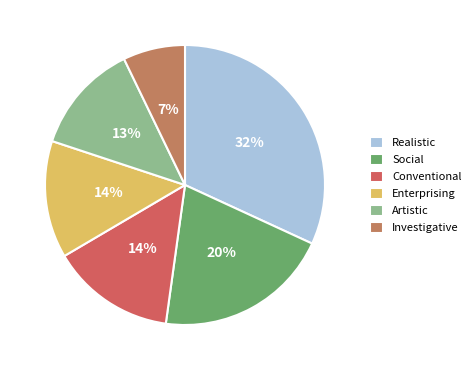

To the nearest percent, what is the difference between the largest and smallest slice percentages?

25%